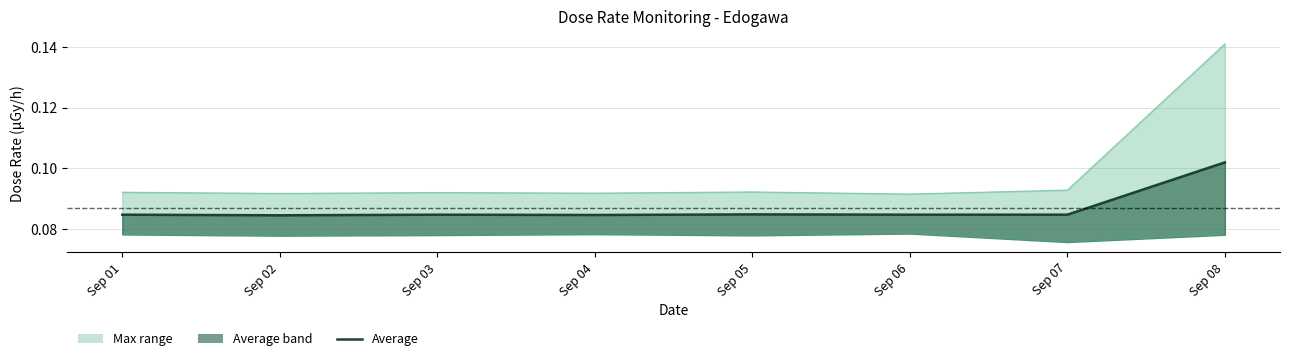

Between Sep 02 and Sep 05, which series saw the biggest shift?

max